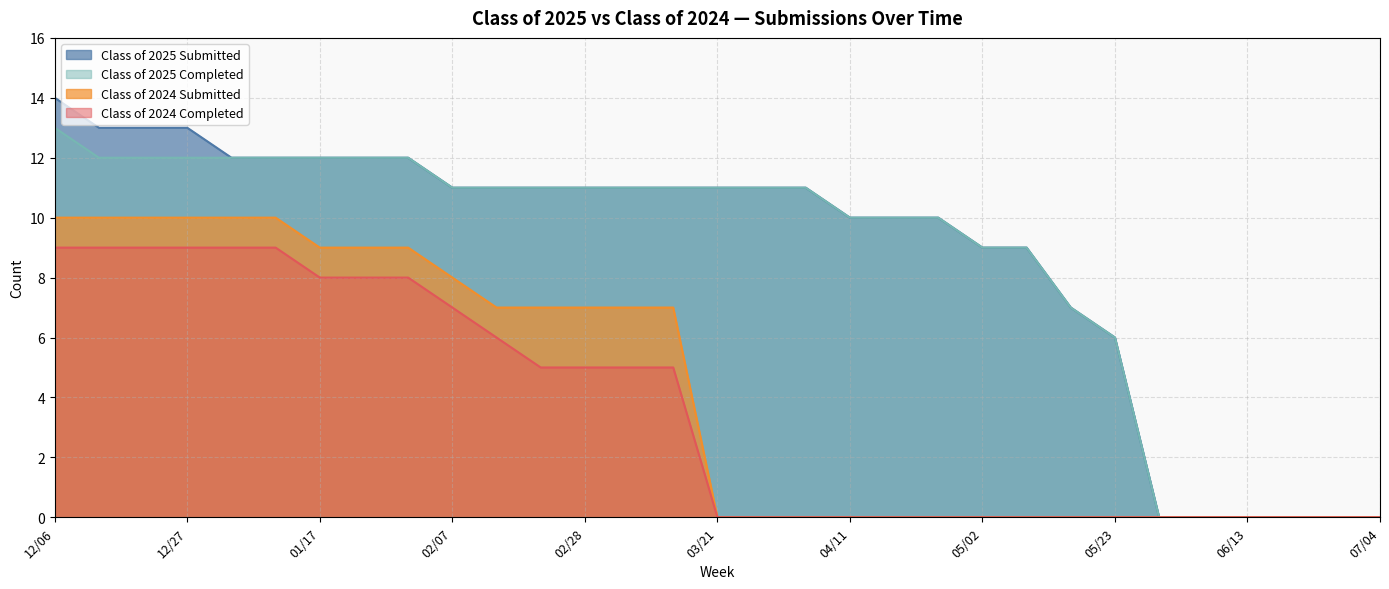

Reading left to right, transcribe all the data shown in this chart.

Class of 2025 Submitted: 12/06=14	12/13=13	12/20=13	12/27=13	12/31=12	01/10=12	01/17=12	01/24=12	01/31=12	02/07=11	02/14=11	02/21=11	02/28=11	03/07=11	03/14=11	03/21=11	03/28=11	04/04=11	04/11=10	04/18=10	04/24=10	05/02=9	05/09=9	05/16=7	05/23=6	05/30=0	06/06=0	06/13=0	06/20=0	06/27=0	07/04=0
Class of 2025 Completed: 12/06=13	12/13=12	12/20=12	12/27=12	12/31=12	01/10=12	01/17=12	01/24=12	01/31=12	02/07=11	02/14=11	02/21=11	02/28=11	03/07=11	03/14=11	03/21=11	03/28=11	04/04=11	04/11=10	04/18=10	04/24=10	05/02=9	05/09=9	05/16=7	05/23=6	05/30=0	06/06=0	06/13=0	06/20=0	06/27=0	07/04=0
Class of 2024 Submitted: 12/06=10	12/13=10	12/20=10	12/27=10	12/31=10	01/10=10	01/17=9	01/24=9	01/31=9	02/07=8	02/14=7	02/21=7	02/28=7	03/07=7	03/14=7	03/21=0	03/28=0	04/04=0	04/11=0	04/18=0	04/24=0	05/02=0	05/09=0	05/16=0	05/23=0	05/30=0	06/06=0	06/13=0	06/20=0	06/27=0	07/04=0
Class of 2024 Completed: 12/06=9	12/13=9	12/20=9	12/27=9	12/31=9	01/10=9	01/17=8	01/24=8	01/31=8	02/07=7	02/14=6	02/21=5	02/28=5	03/07=5	03/14=5	03/21=0	03/28=0	04/04=0	04/11=0	04/18=0	04/24=0	05/02=0	05/09=0	05/16=0	05/23=0	05/30=0	06/06=0	06/13=0	06/20=0	06/27=0	07/04=0